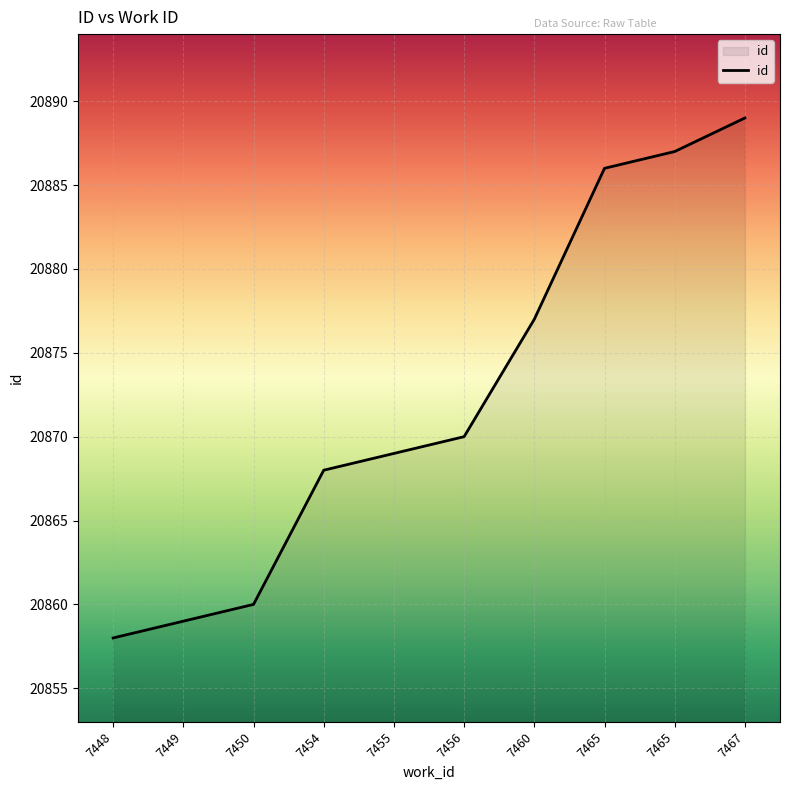

Does the chart have visible grid lines?

Yes